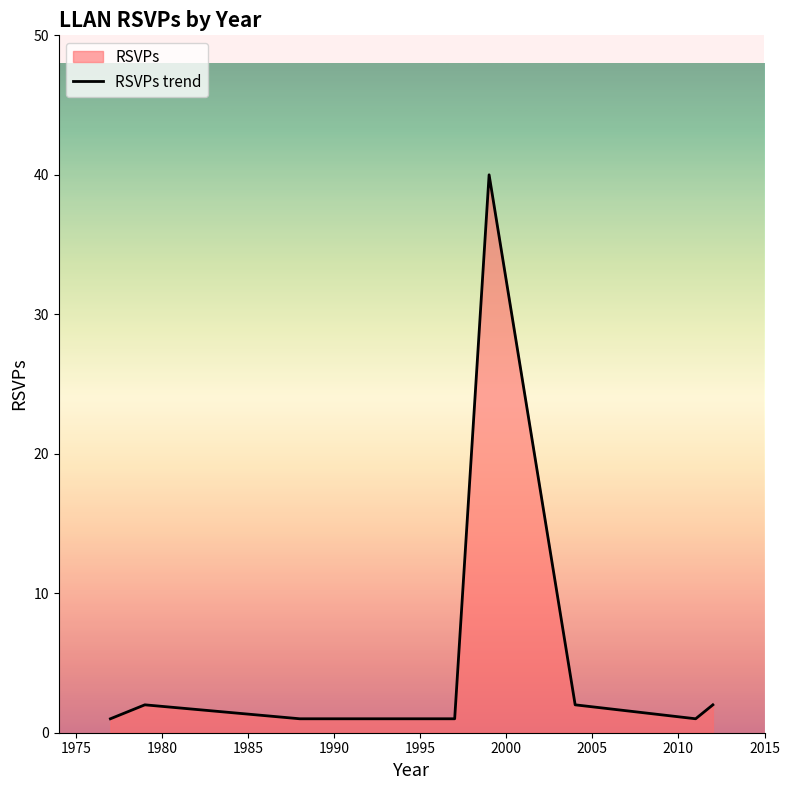

How many lines are shown in the chart?

1